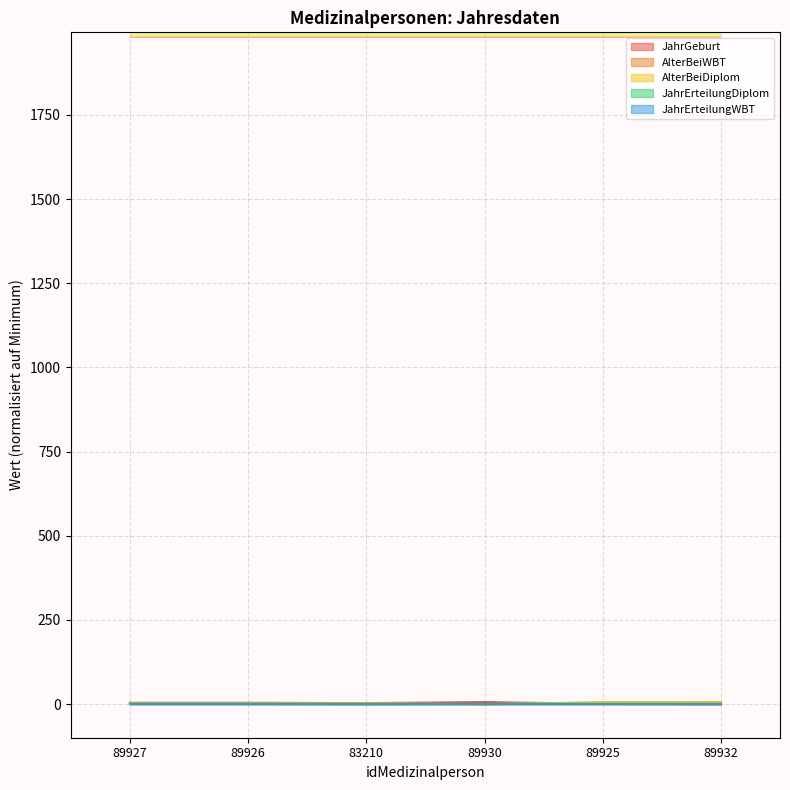

Between 89926 and 89932, which is larger?

89926